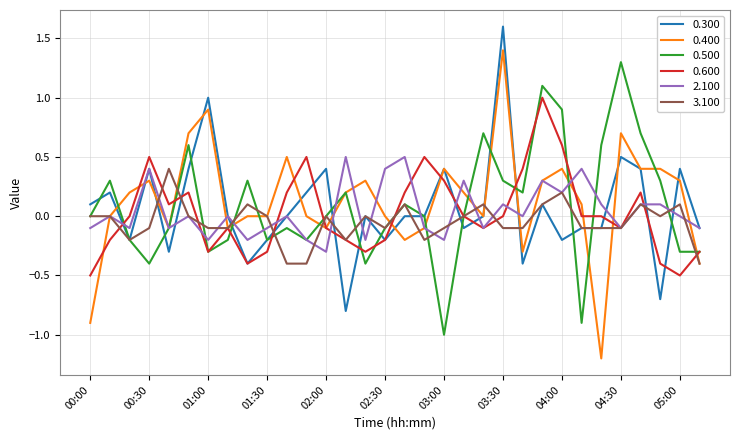

What is the minimum value shown in the chart?

-1.2